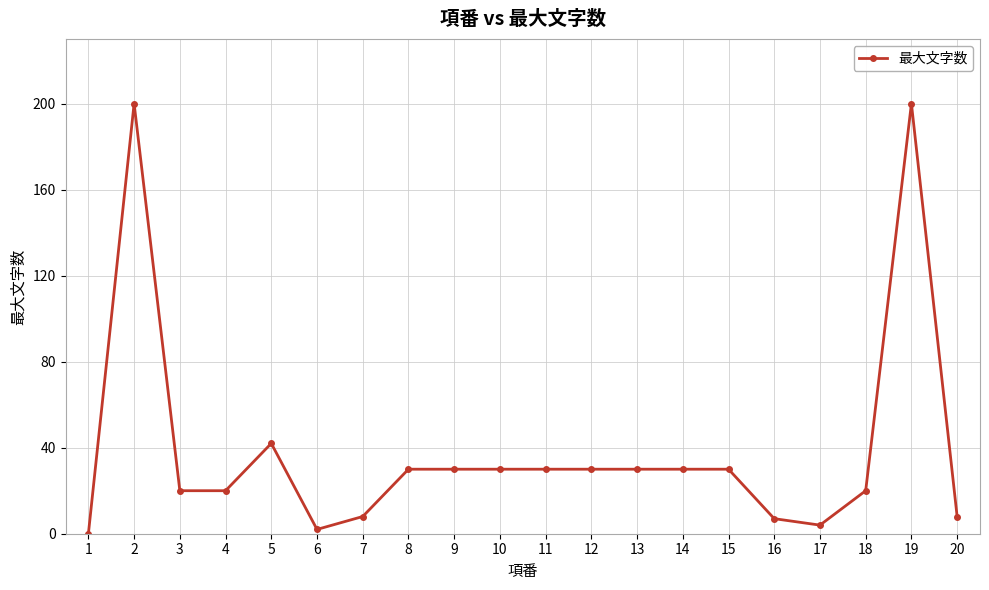

Is this an area chart (filled region under the line)?

No